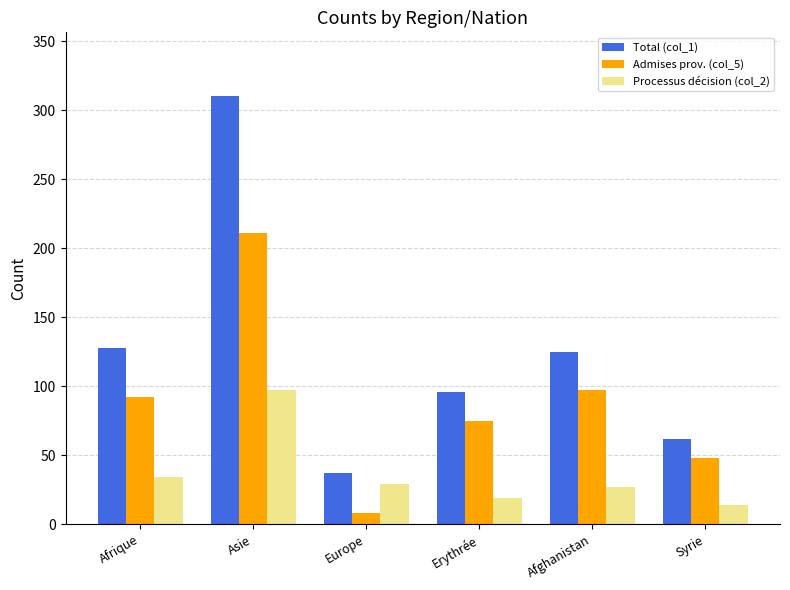

Which label corresponds to the largest value in the chart?

Asie